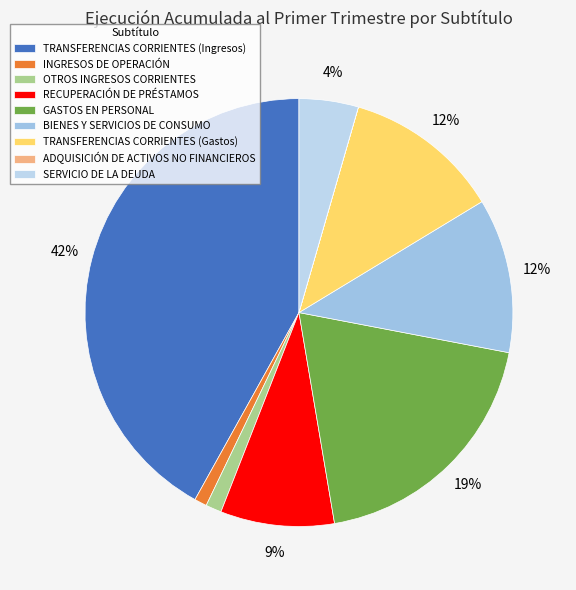

What is the smallest slice in the pie chart?

ADQUISICIÓN DE ACTIVOS NO FINANCIEROS